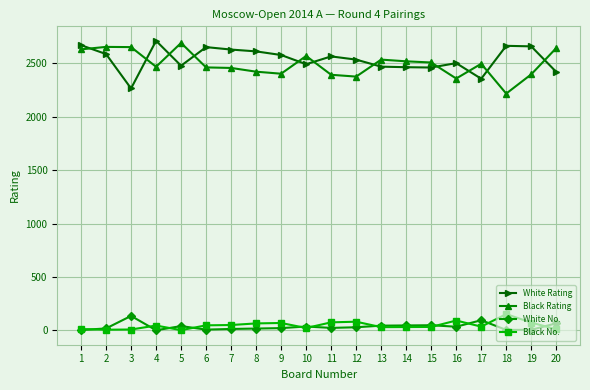

At which category does White Rating reach its first local peak?

4